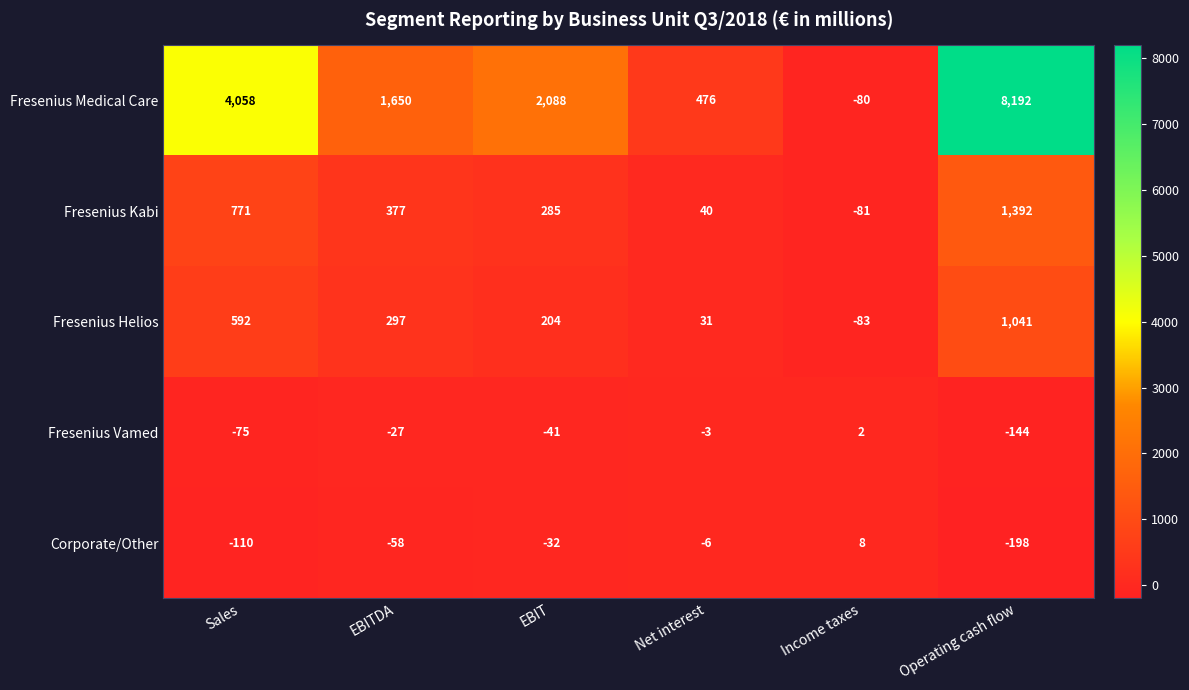

Where is Fresenius Medical Care nearest to the value 4056?

Sales